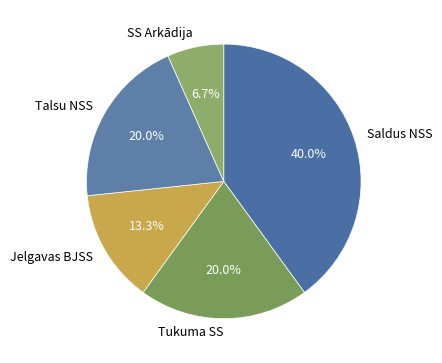

Does Jelgavas BJSS represent more than half of the total?

No